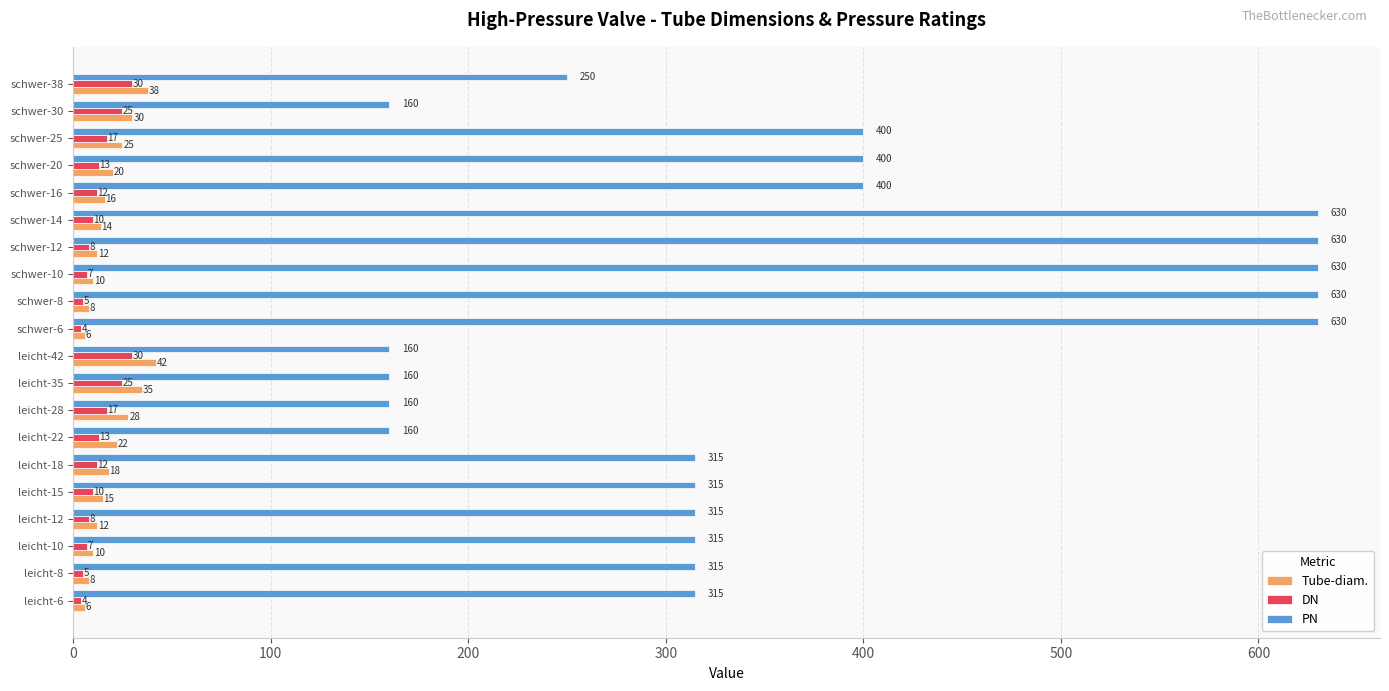

What is the sum of the PN values at schwer-20 and schwer-8?

1030